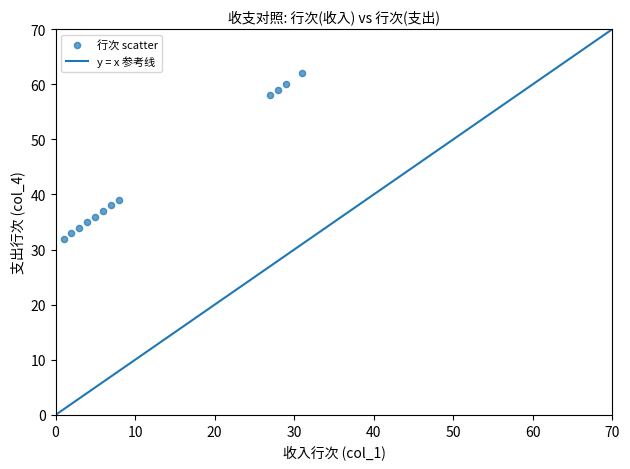

What is the average Y value?

44